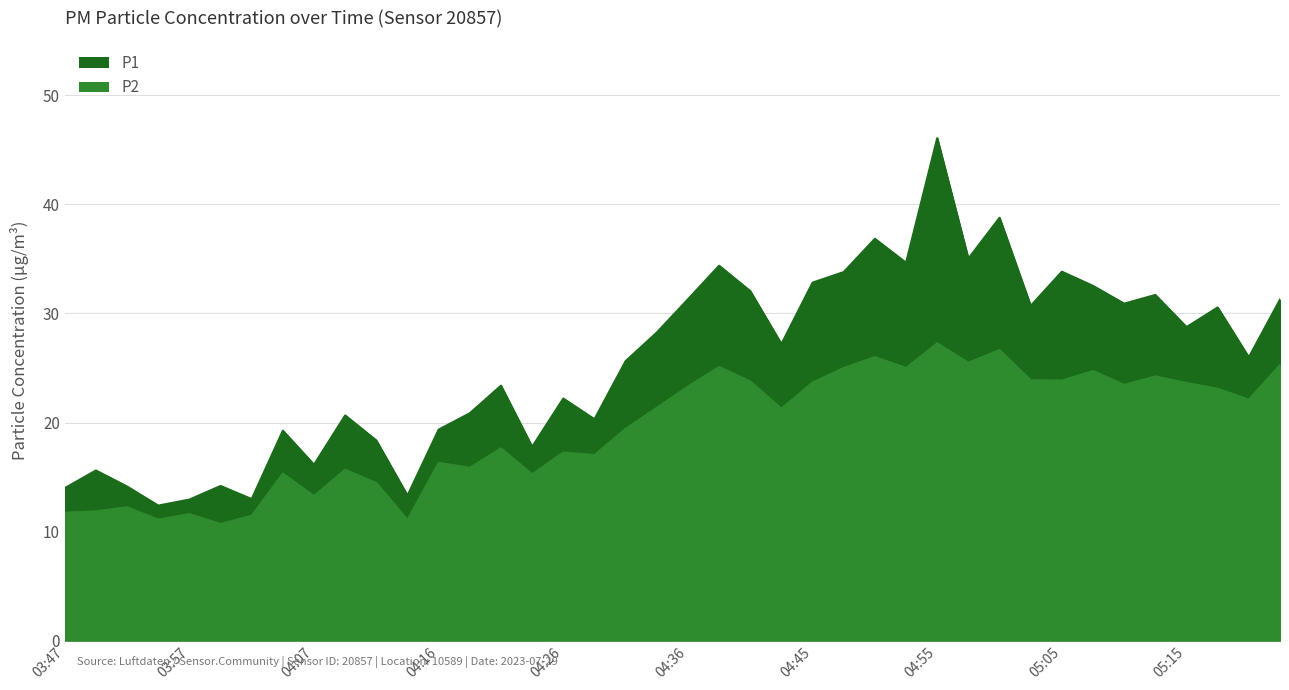

What is the greatest value displayed?

46.1